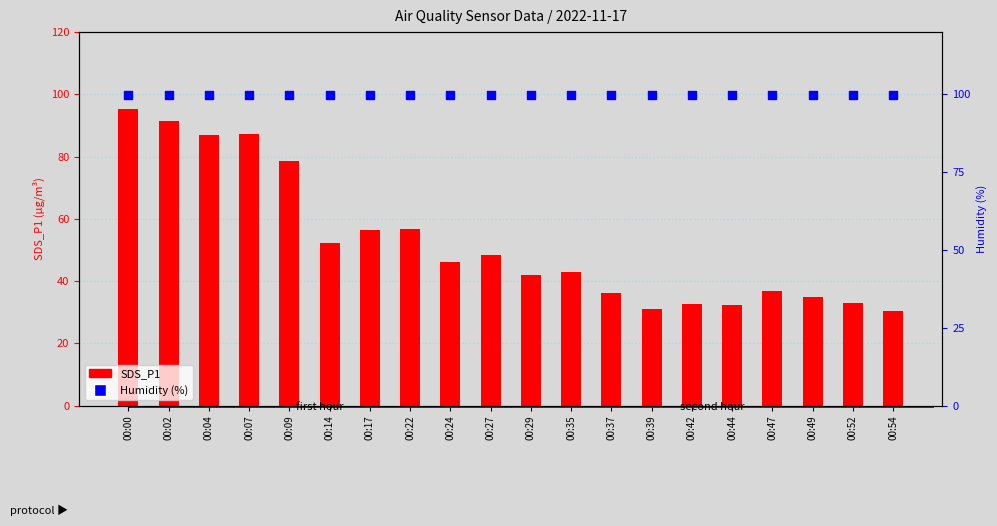

Which series reaches the minimum Y coordinate?

SDS_P1